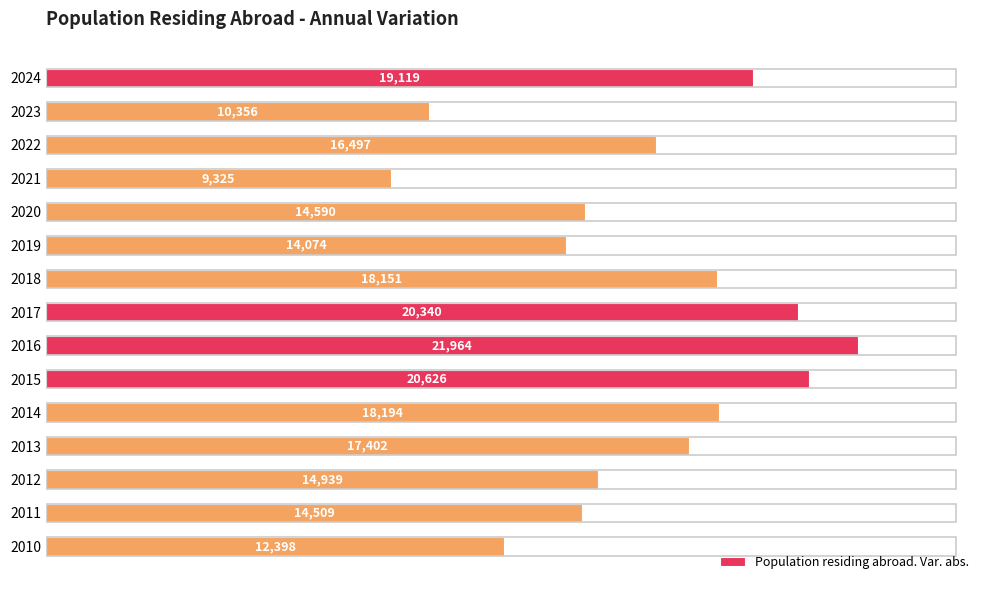

What is the smallest value displayed?

9325